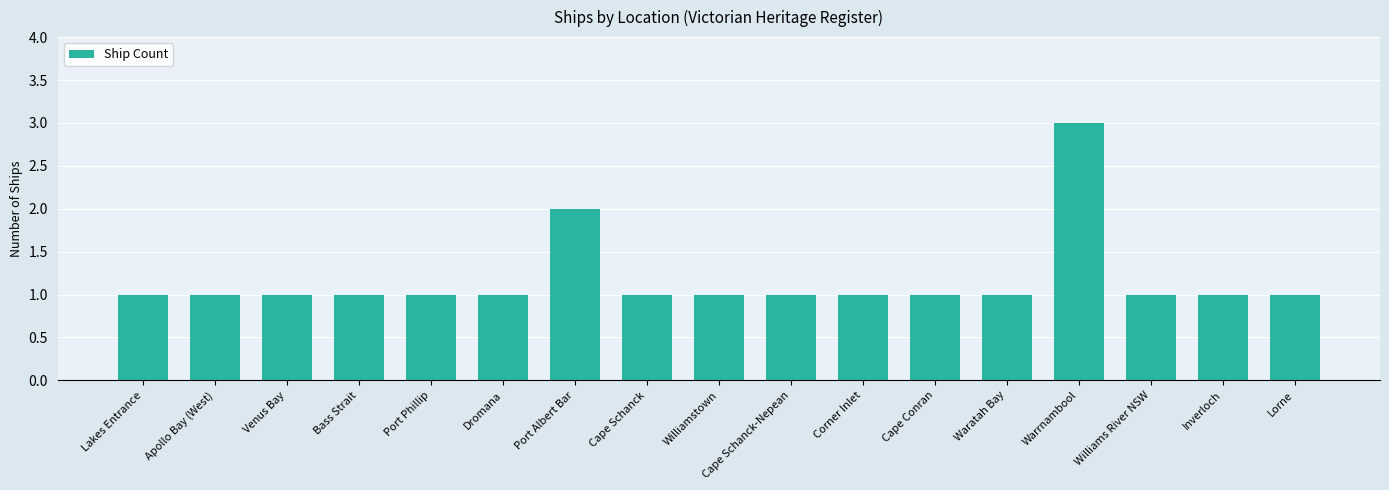

Approximately how many times larger is the value at Cape Schanck compared to Lakes Entrance?

1.0